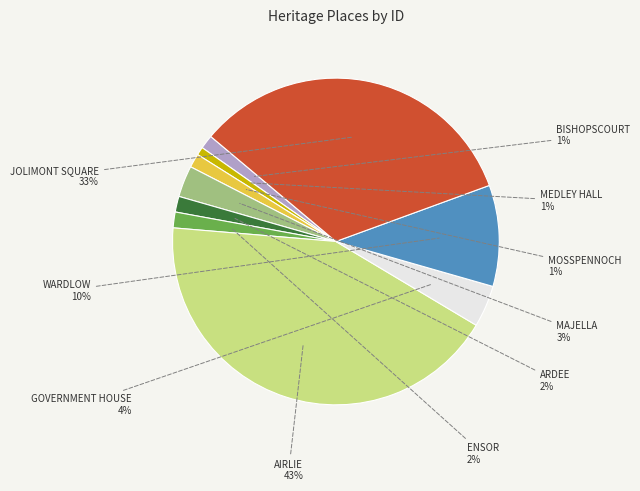

Count the number of slices in the pie.

10